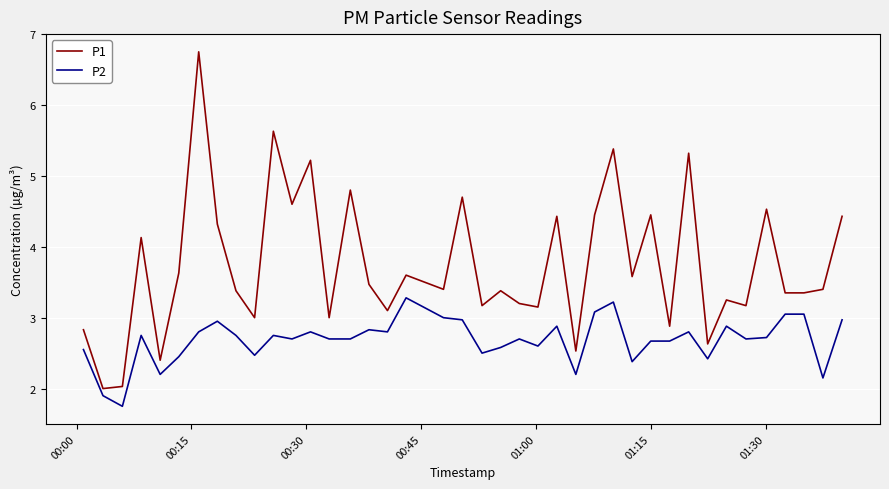

What is the sum of all P1 values?

150.0